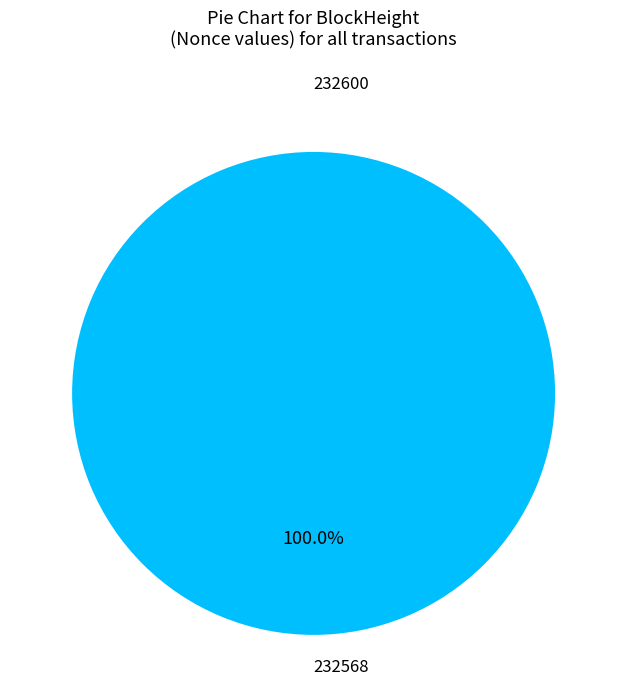

What is the change in value from 232600 to 232568?

+3986